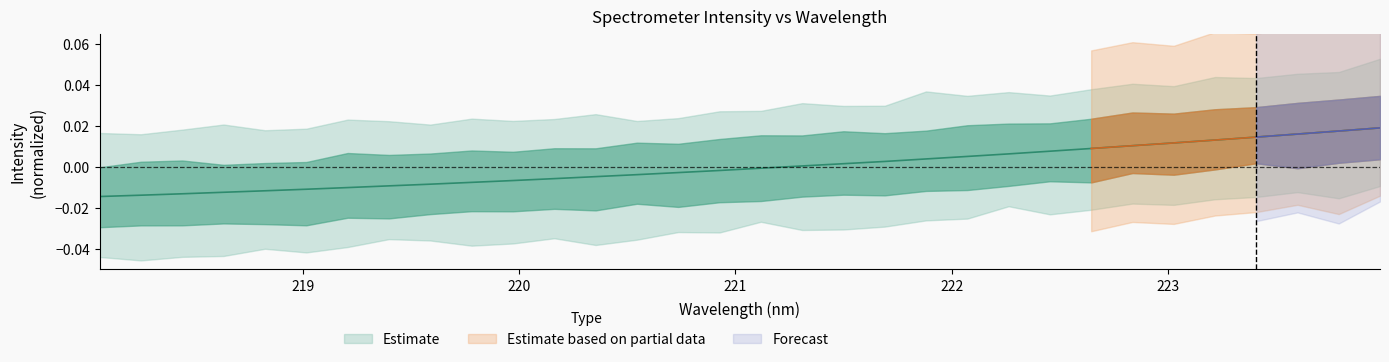

The chart shows a value of -0.0 at 13. True or false?

False